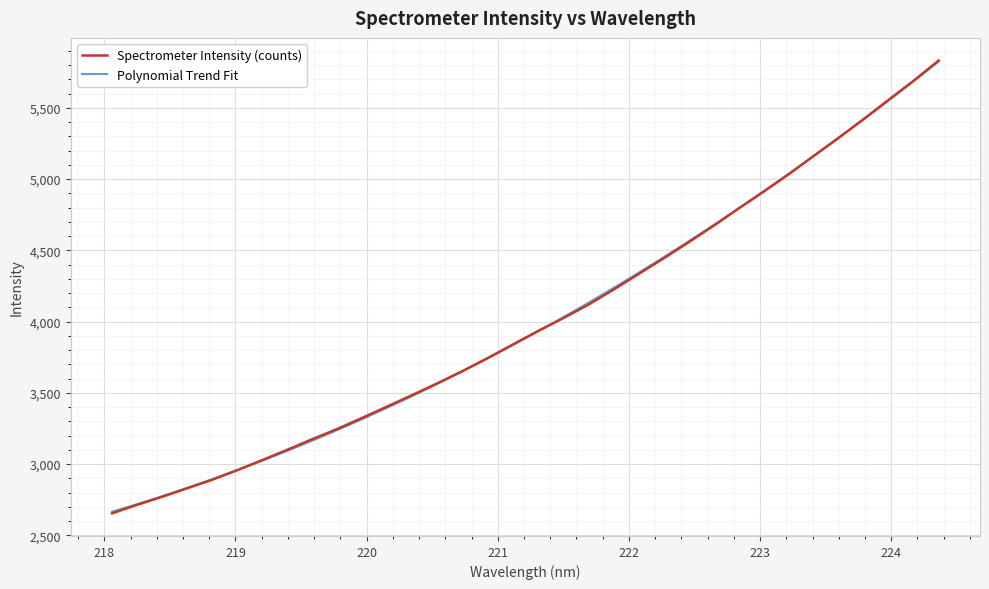

True or false: the data shows 868.6 at 218.442.

False